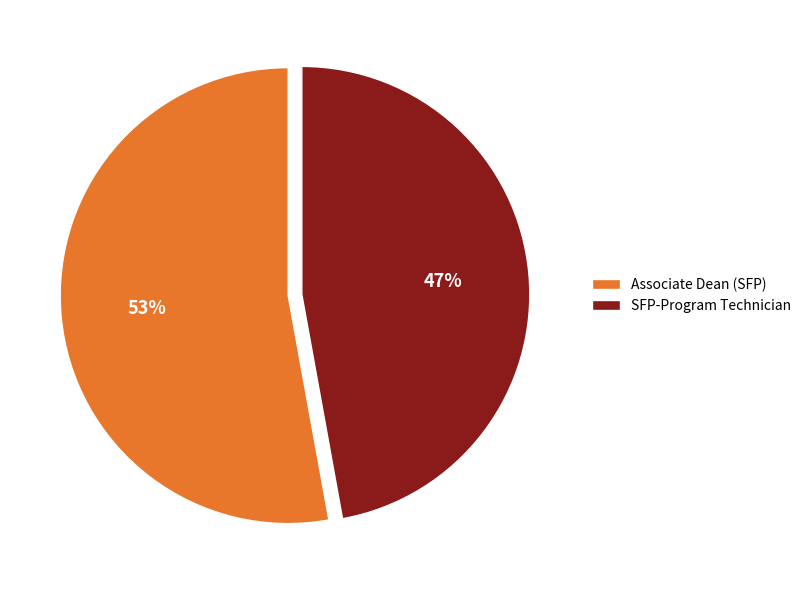

Count the number of slices in the pie.

2